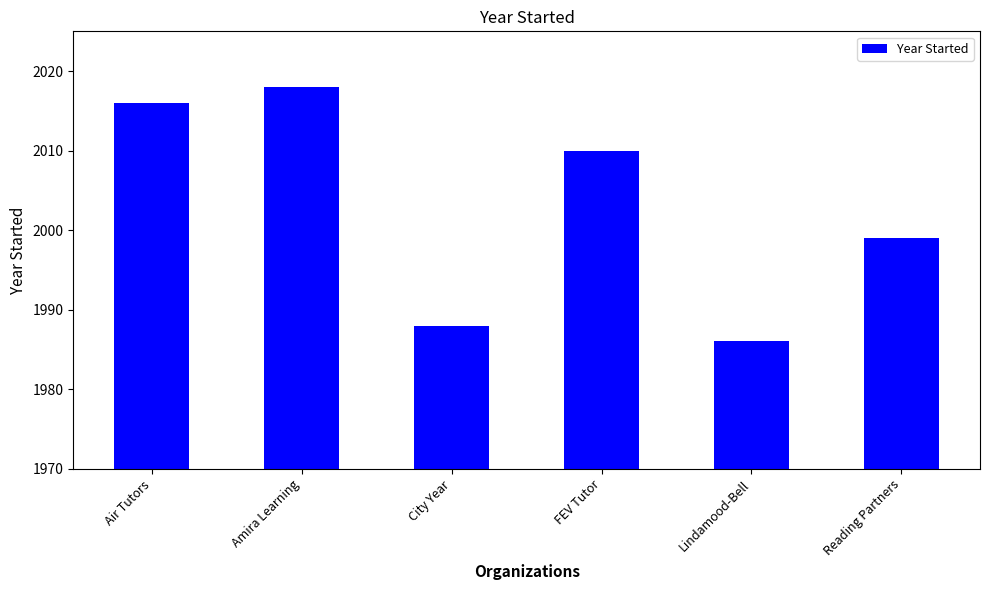

The value at Lindamood-Bell is 1986. True or false?

True